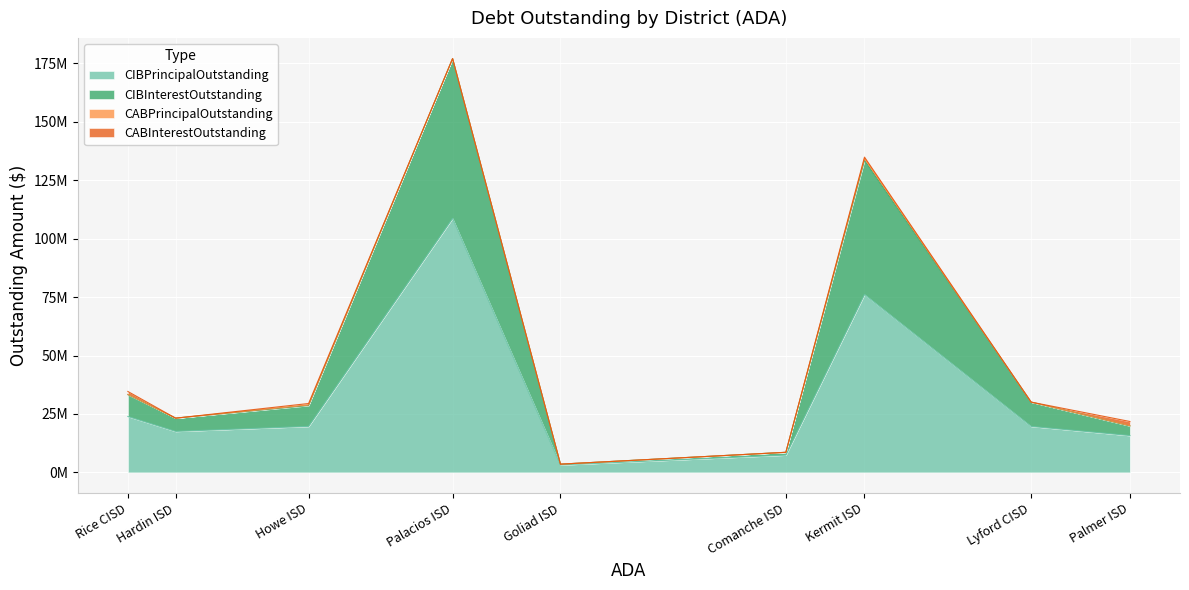

List the labels in order of CIBInterestOutstanding value, smallest first.

Goliad ISD, Comanche ISD, Palmer ISD, Hardin ISD, Howe ISD, Lyford CISD, Rice CISD, Kermit ISD, Palacios ISD